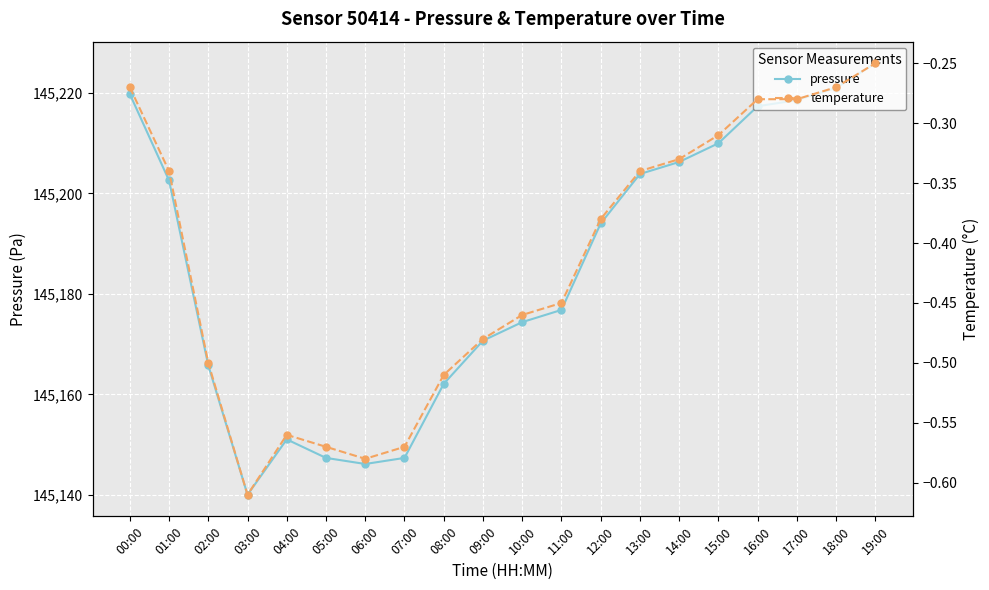

Reading right to left, extract all data points from this chart.

pressure: 19:00=145225.9	18:00=145221.0	17:00=145218.6	16:00=145217.4	15:00=145210.0	14:00=145206.3	13:00=145203.9	12:00=145194.0	11:00=145176.8	10:00=145174.4	09:00=145170.7	08:00=145162.1	07:00=145147.3	06:00=145146.1	05:00=145147.3	04:00=145151.0	03:00=145140.0	02:00=145165.8	01:00=145202.6	00:00=145219.8
temperature: 19:00=-0.2	18:00=-0.3	17:00=-0.3	16:00=-0.3	15:00=-0.3	14:00=-0.3	13:00=-0.3	12:00=-0.4	11:00=-0.5	10:00=-0.5	09:00=-0.5	08:00=-0.5	07:00=-0.6	06:00=-0.6	05:00=-0.6	04:00=-0.6	03:00=-0.6	02:00=-0.5	01:00=-0.3	00:00=-0.3